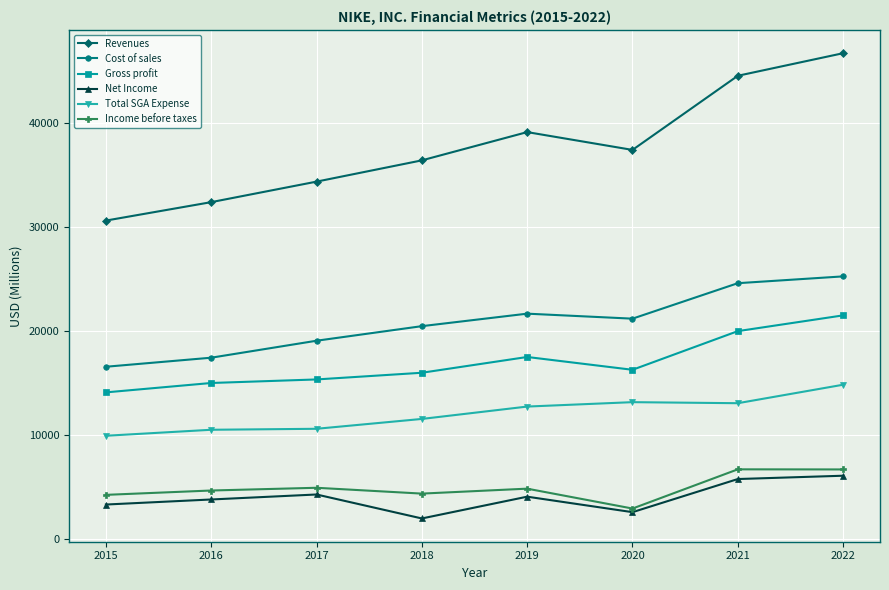

Is it true that Total SGA Expense equals 11511 at 2018?

True